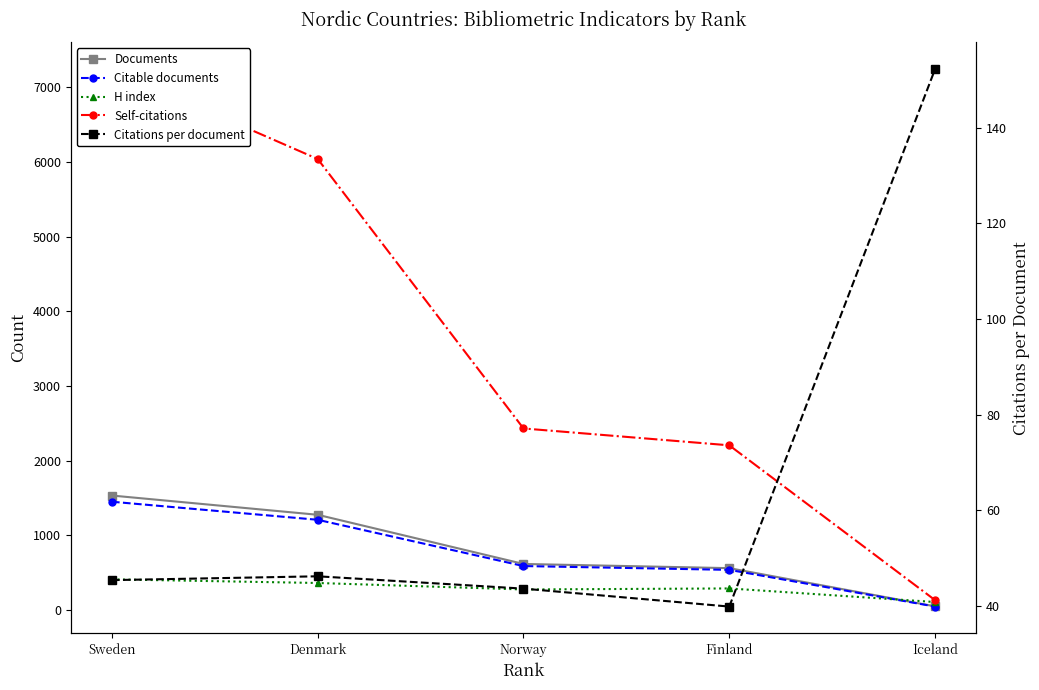

Reading right to left, list all the values displayed in this chart.

Documents: Iceland=46.0	Finland=558.0	Norway=614.0	Denmark=1273.0	Sweden=1531.0
Citable documents: Iceland=43.0	Finland=535.0	Norway=586.0	Denmark=1206.0	Sweden=1448.0
H index: Iceland=104.0	Finland=286.0	Norway=272.0	Denmark=359.0	Sweden=408.0
Self-citations: Iceland=129.0	Finland=2204.0	Norway=2430.0	Denmark=6041.0	Sweden=7245.0
Citations per document: Iceland=152.2	Finland=39.9	Norway=43.6	Denmark=46.2	Sweden=45.4